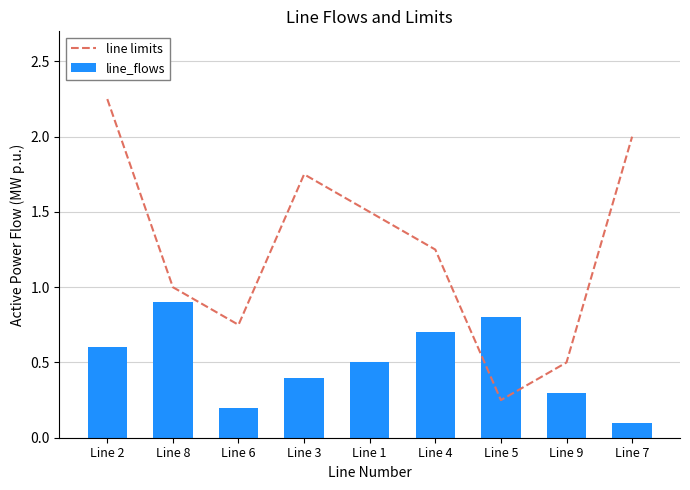

Reading left to right, transcribe all the data shown in this chart.

line limits: Line 2=2.2	Line 8=1.0	Line 6=0.8	Line 3=1.8	Line 1=1.5	Line 4=1.2	Line 5=0.2	Line 9=0.5	Line 7=2.0
line_flows: Line 2=0.6	Line 8=0.9	Line 6=0.2	Line 3=0.4	Line 1=0.5	Line 4=0.7	Line 5=0.8	Line 9=0.3	Line 7=0.1